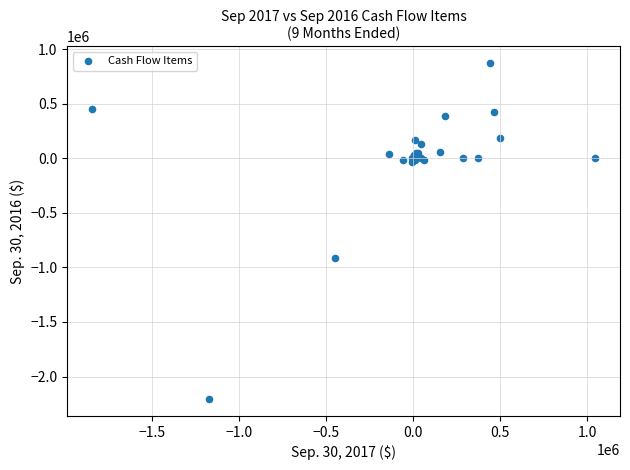

What Y value in the scatter plot is closest to -665838?

-910864